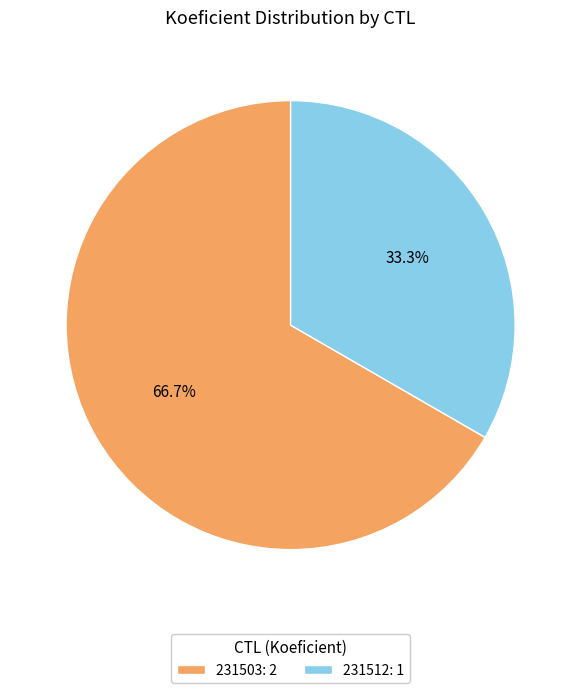

Rank the categories by value from lowest to highest.

231512, 231503